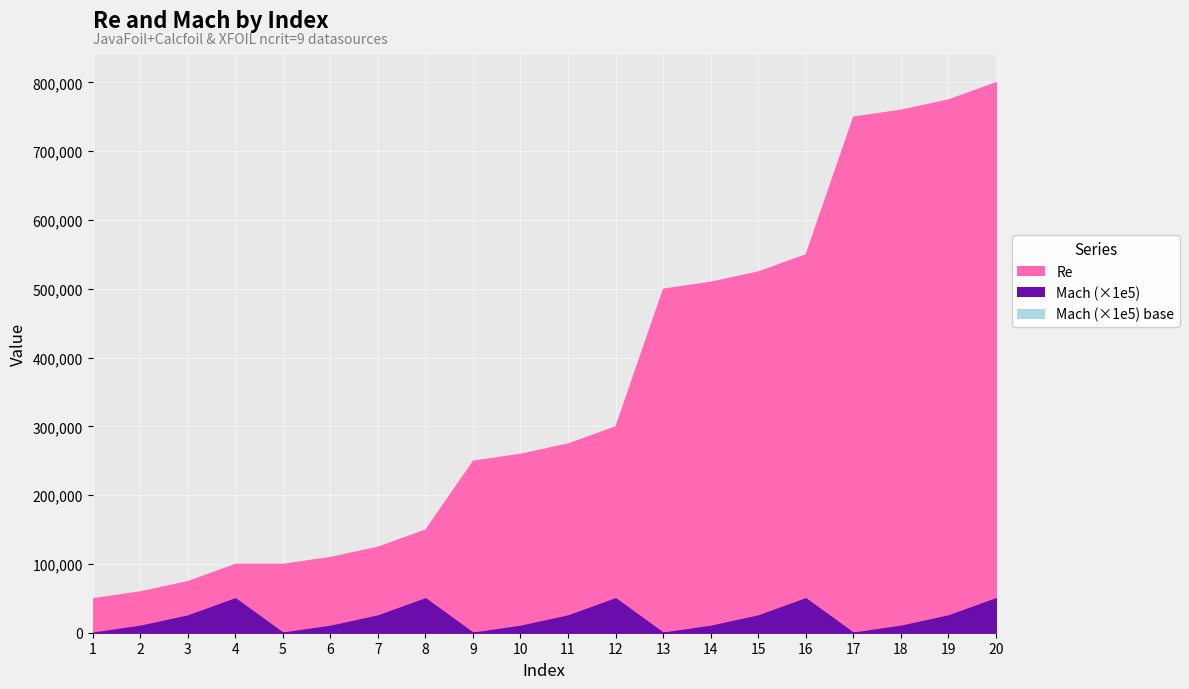

Which series has the largest range (max minus min)?

Re